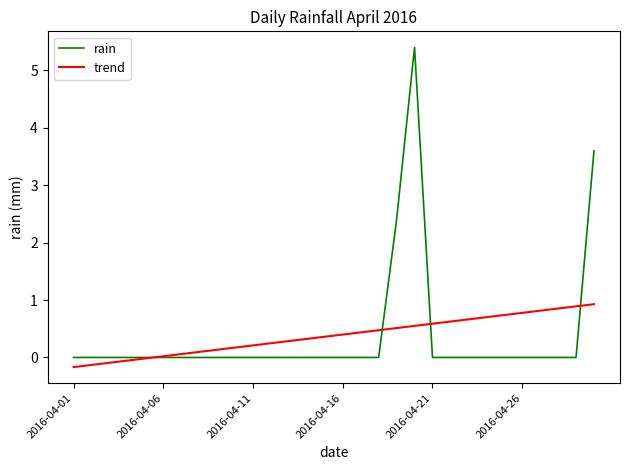

Which series has the widest spread of values?

rain